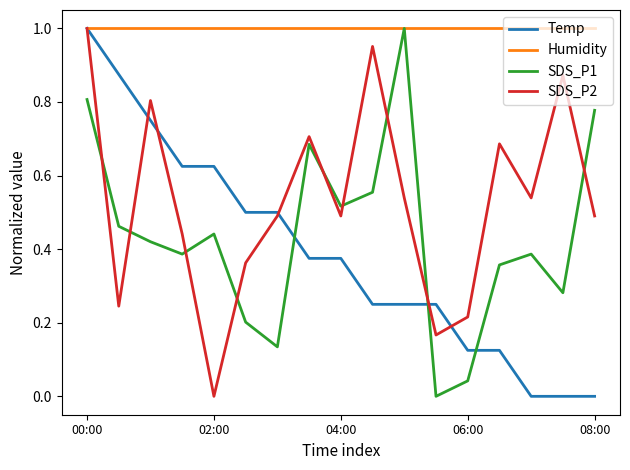

Which series ends up on top after the final intersection of SDS_P1 and Temp?

SDS_P1